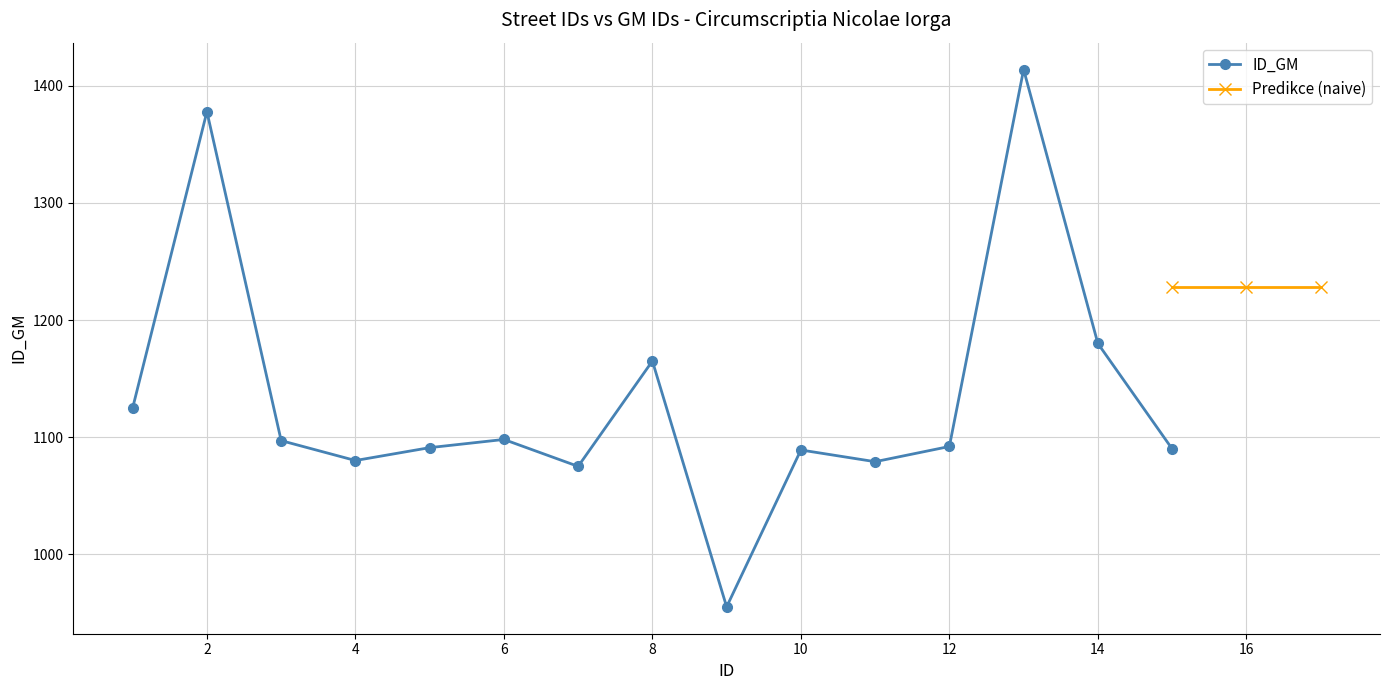

True or false: the data shows 1883 at 2.

False